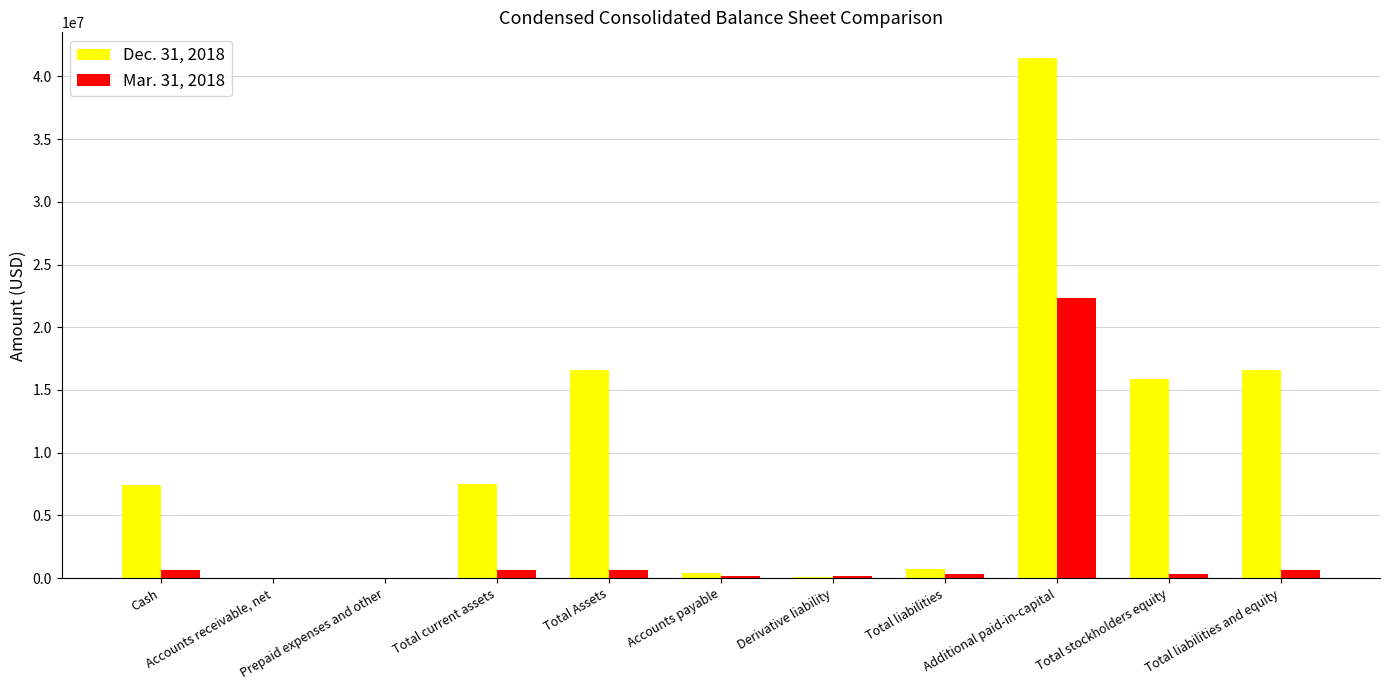

What is the greatest value displayed?

41441633